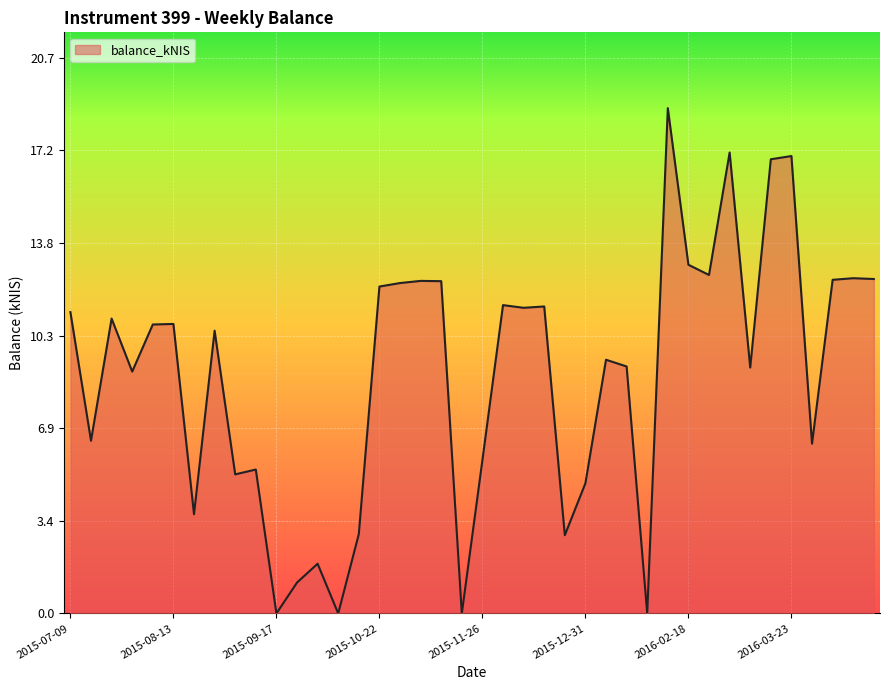

What is the difference between the maximum and minimum values?

18.8